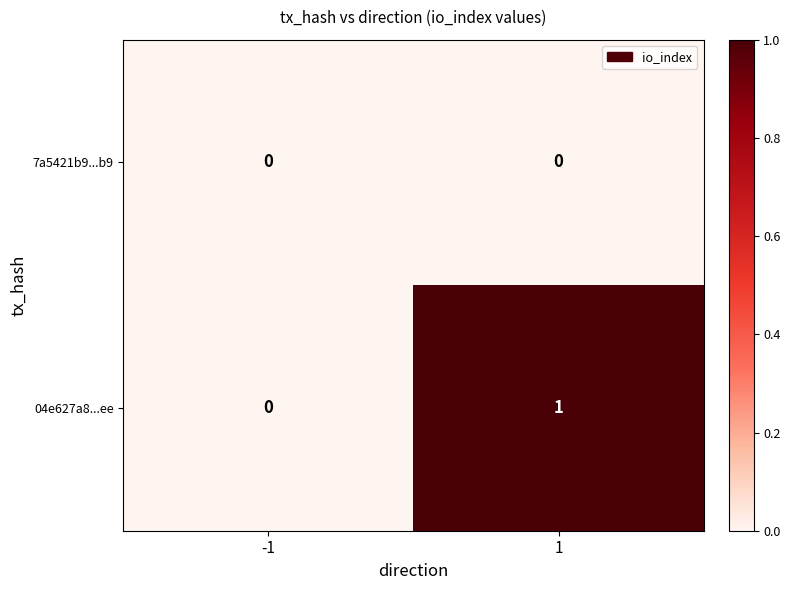

What is the maximum value shown in the chart?

1